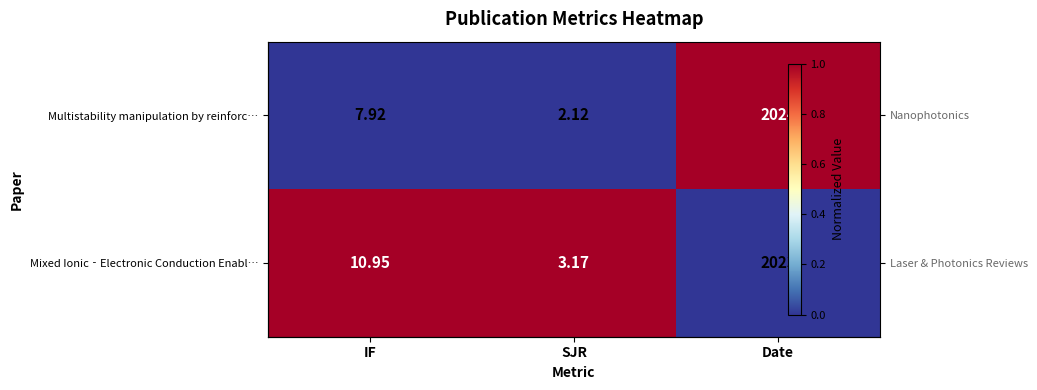

Rank the series at IF from highest to lowest value.

Mixed Ionic‐Electronic Conduction Enabl…, Multistability manipulation by reinforc…